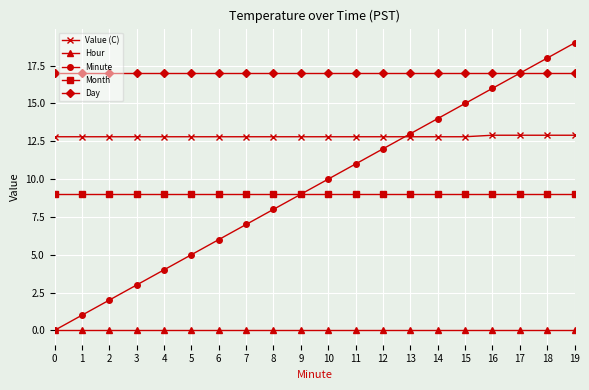

True or false: Hour and Value (C) cross at least once.

False